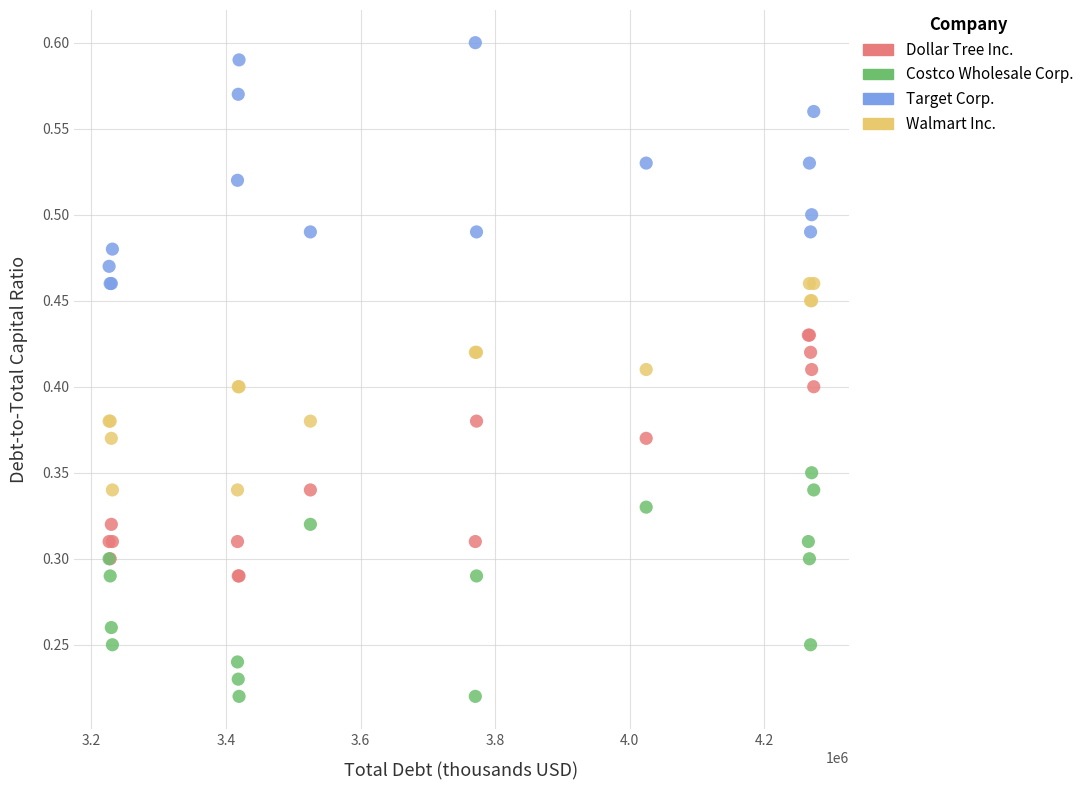

Which series reaches the minimum Y coordinate?

Costco Wholesale Corp.